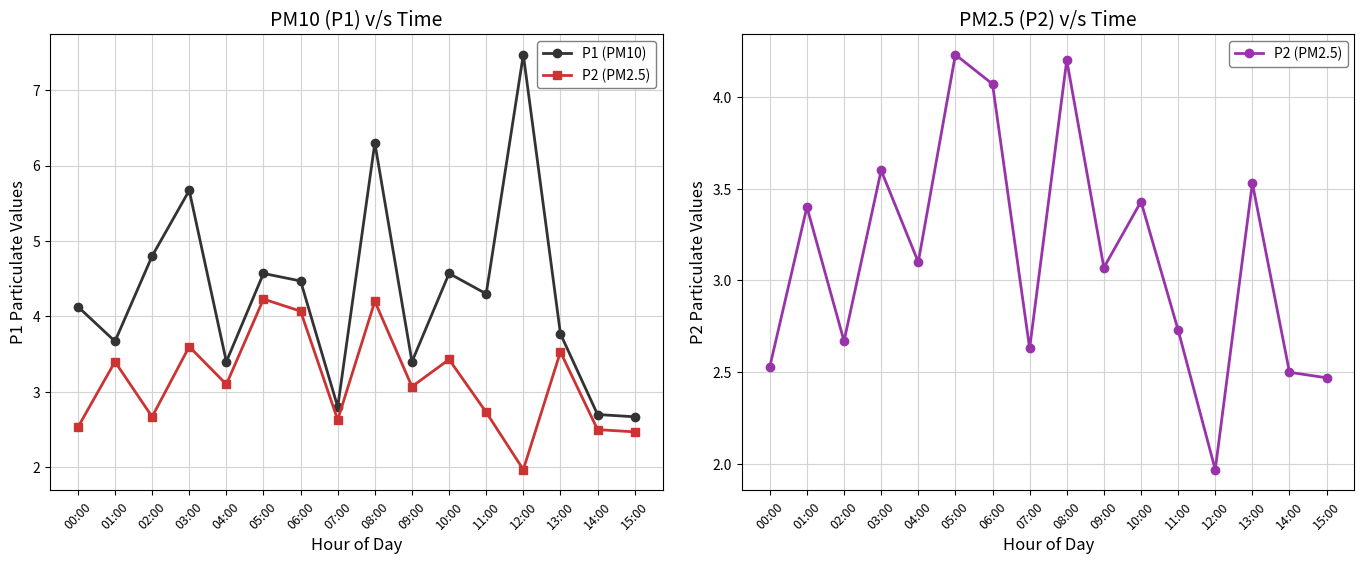

What is the sum of the P2 (PM2.5) values at 06:00 and 12:00?

6.0